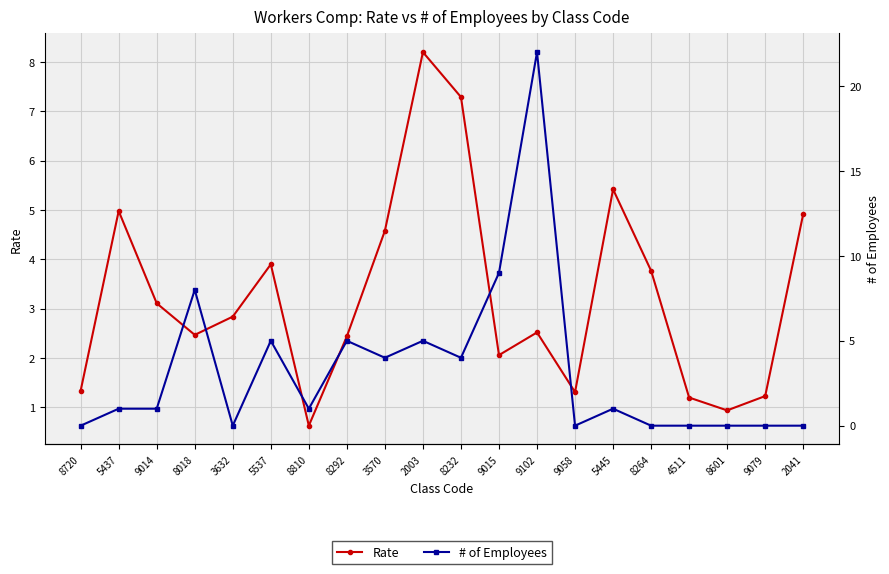

Is the value of # of Employees at 2041 greater than the value of Rate at 9102?

No